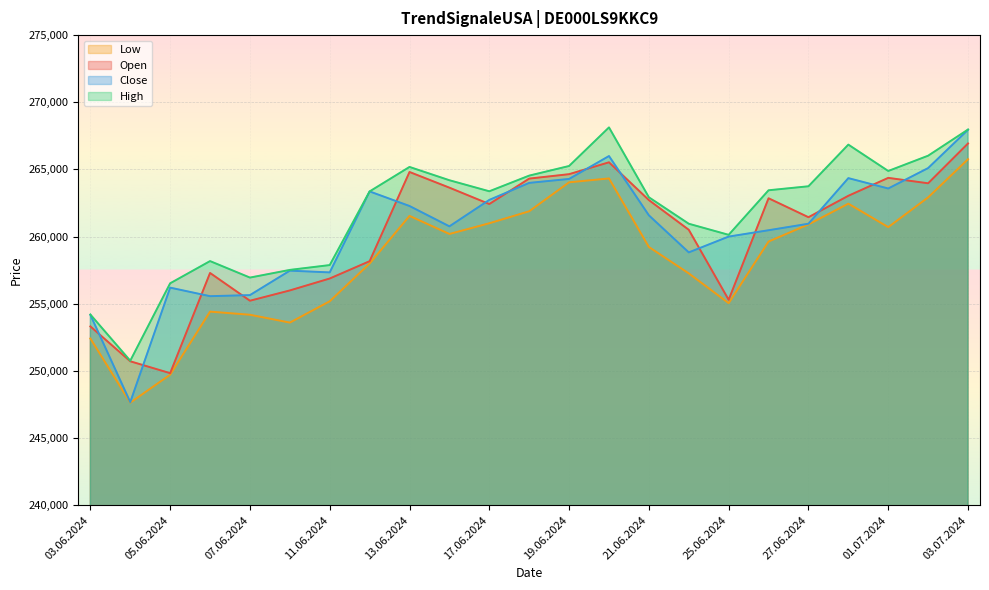

Is the value of High at 11.06.2024 greater than the value of Low at 28.06.2024?

No